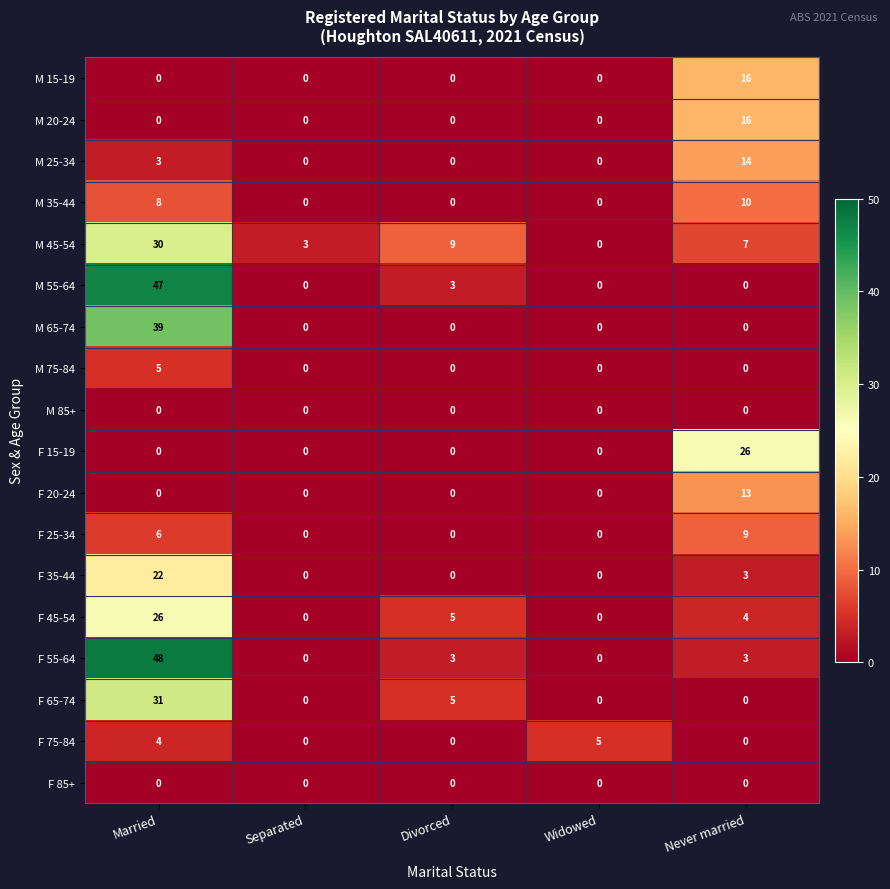

At which category does the chart reach its peak across all series?

Married